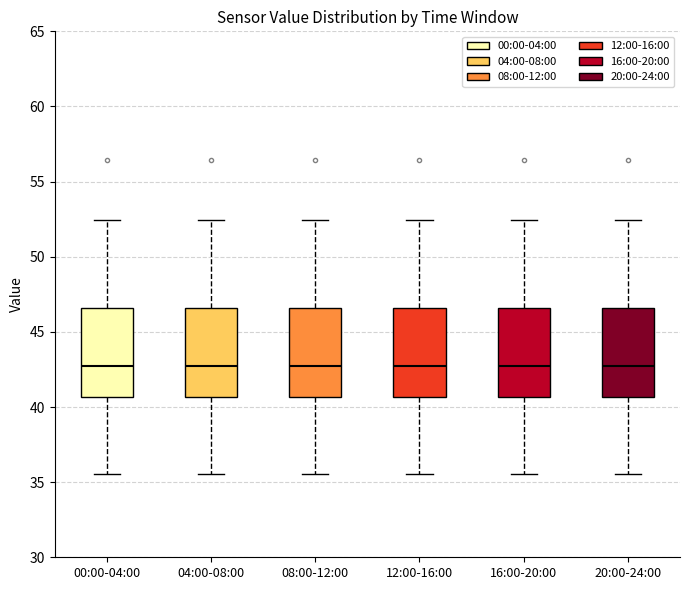

Where is the upper edge of the box for 00:00-04:00 on the y-axis? The values are not printed on the chart, so give them approximately, as read against the axis.

46.5